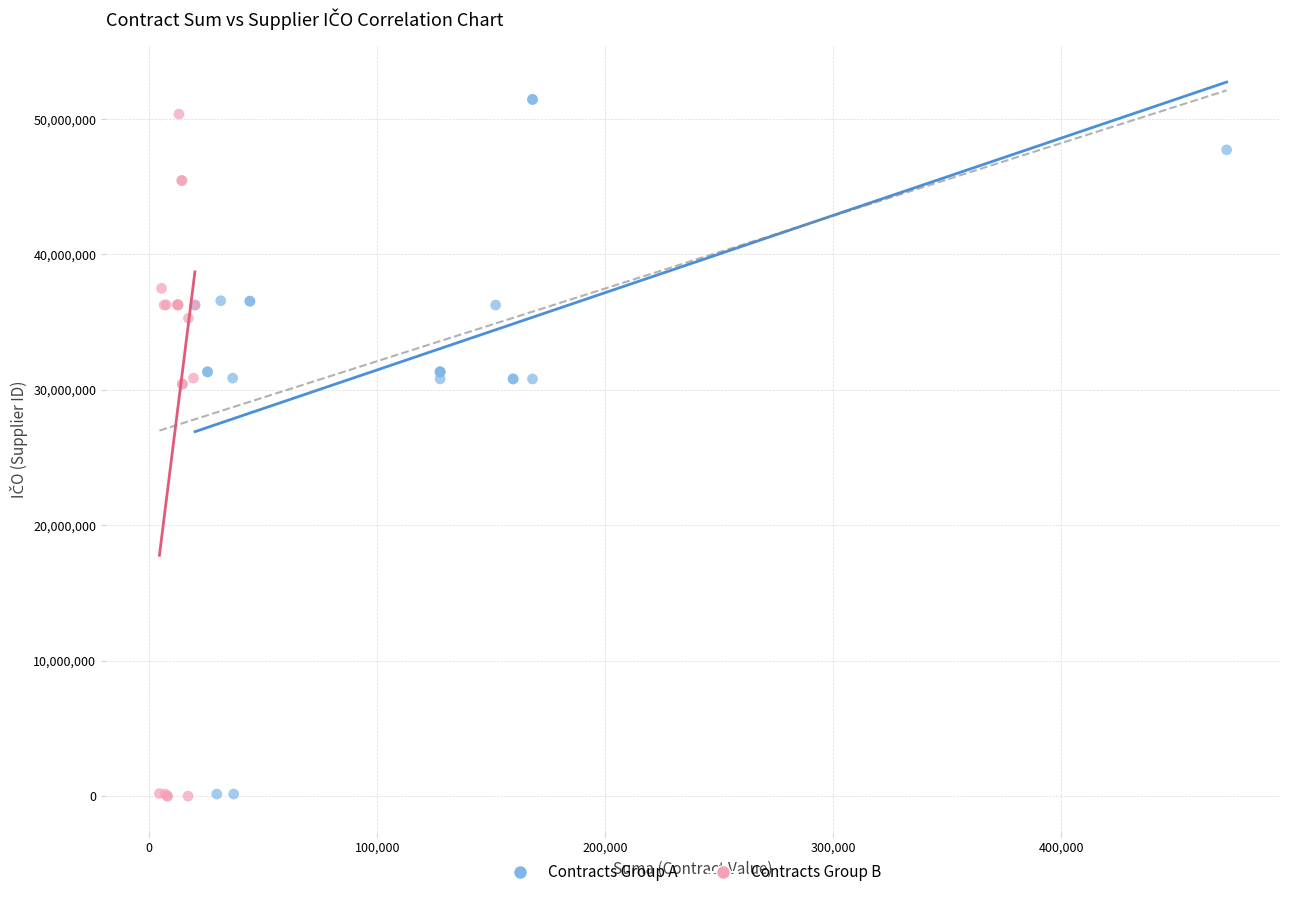

Which series reaches the maximum Y coordinate?

Contracts Group A